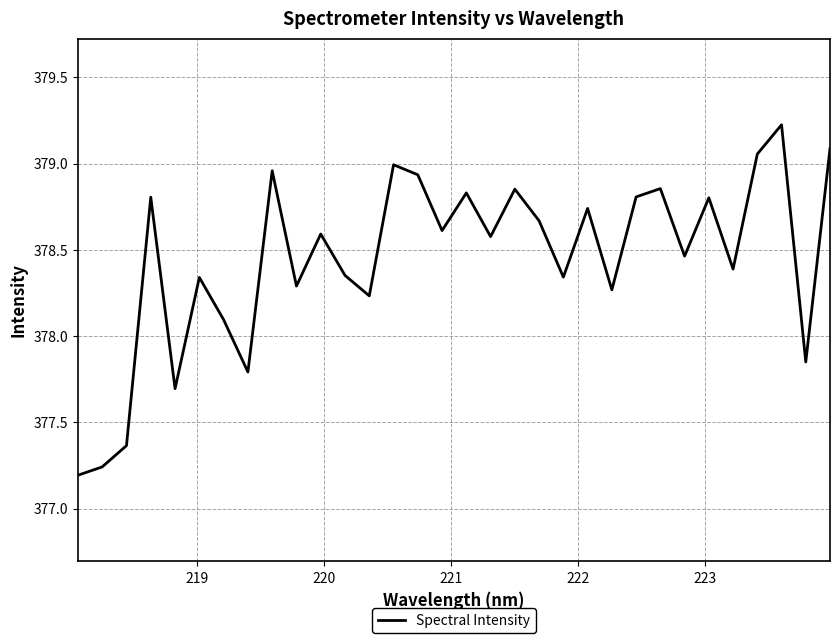

How many lines are shown in the chart?

1